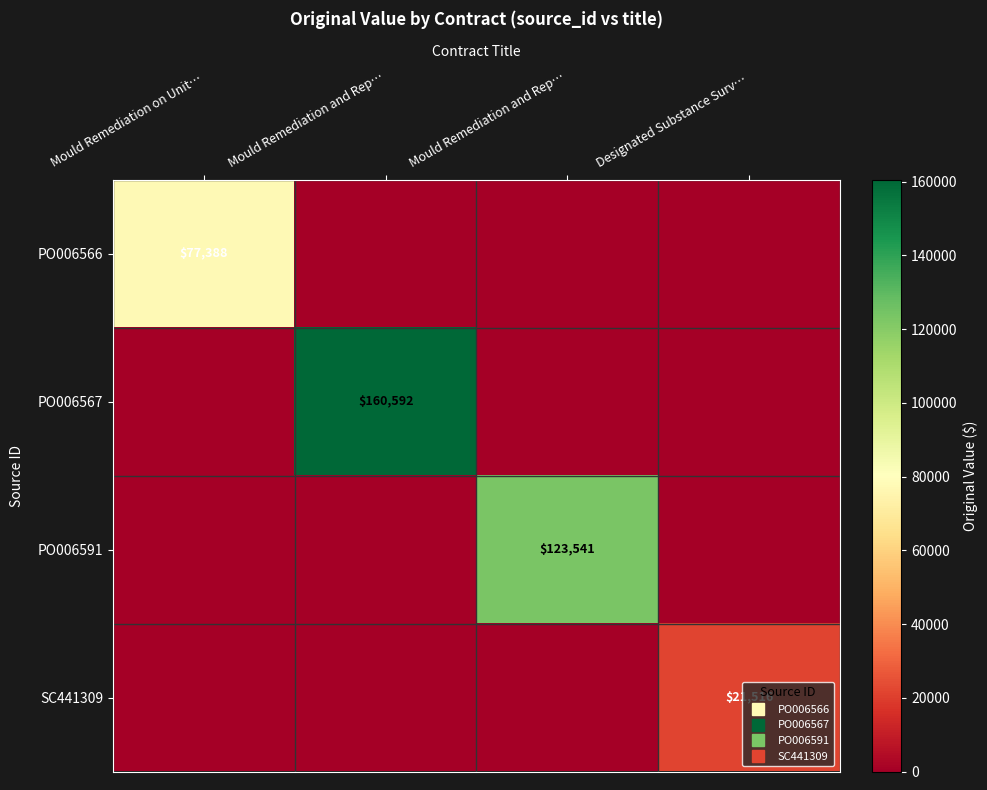

List the labels in order of PO006566 value, smallest first.

Mould Remediation and Rep…, Mould Remediation and Rep…, Designated Substance Surv…, Mould Remediation on Unit…